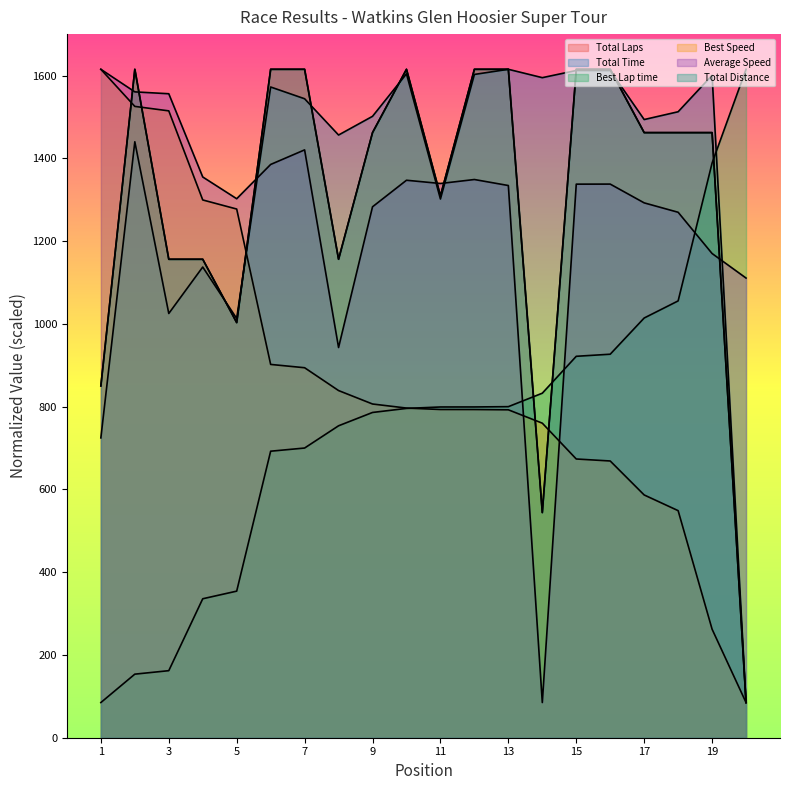

Is it true that Best Speed equals 415.3 at 9?

False